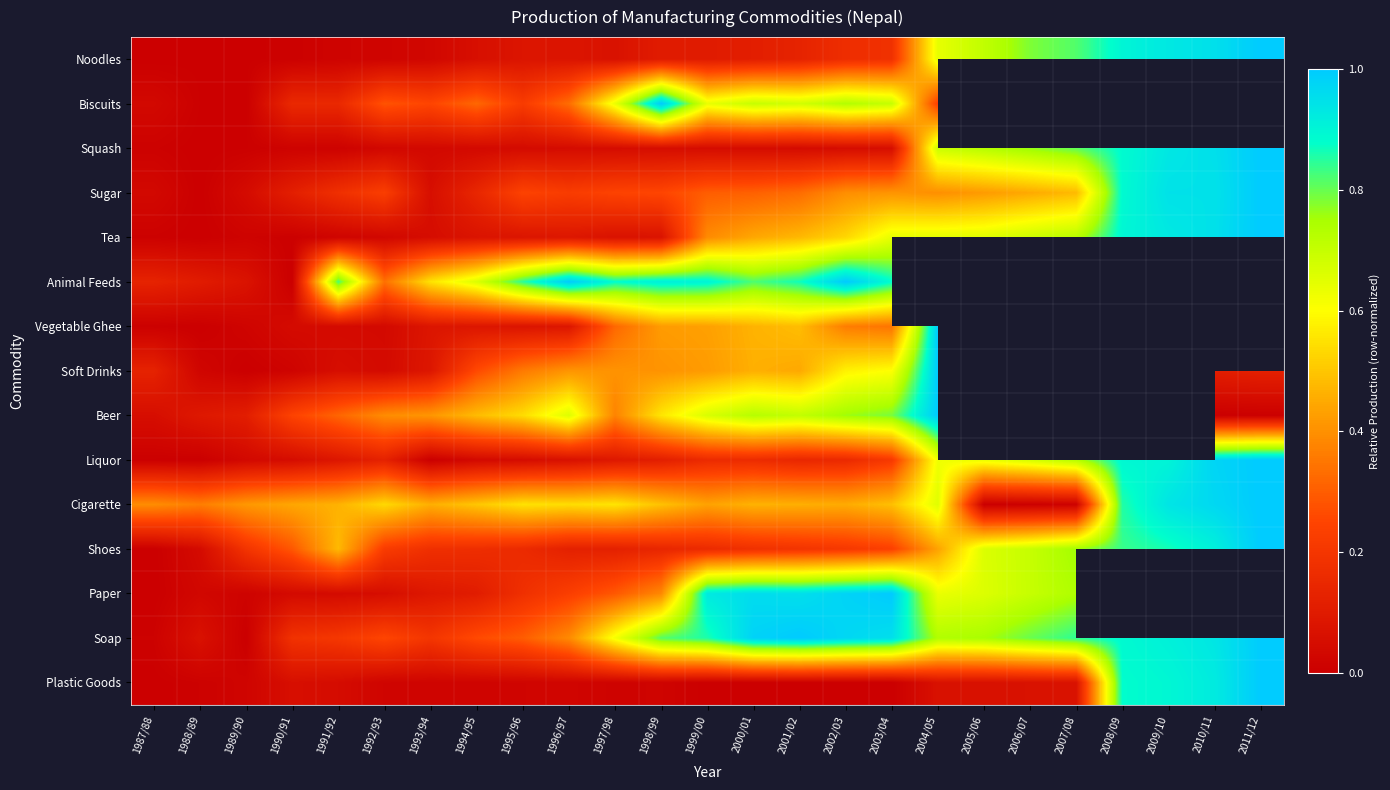

What is the approximate value of Plastic Goods at 2011/12?

1.0